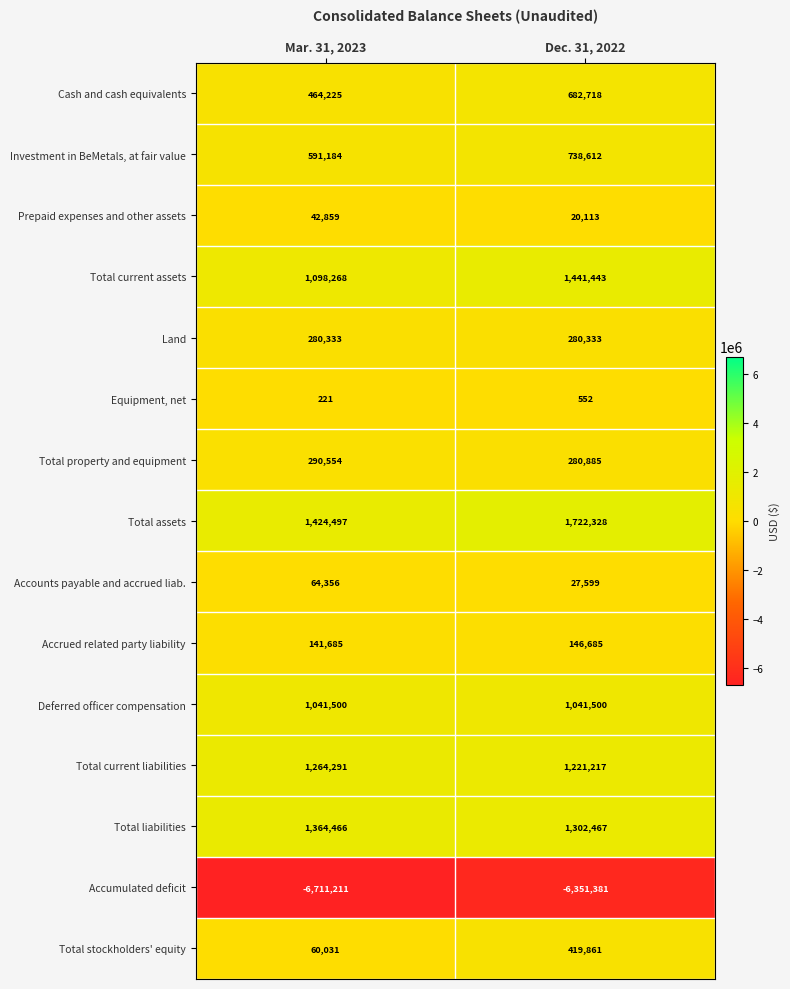

True or false: Total current liabilities has a value of 2197988 at Dec. 31, 2022.

False